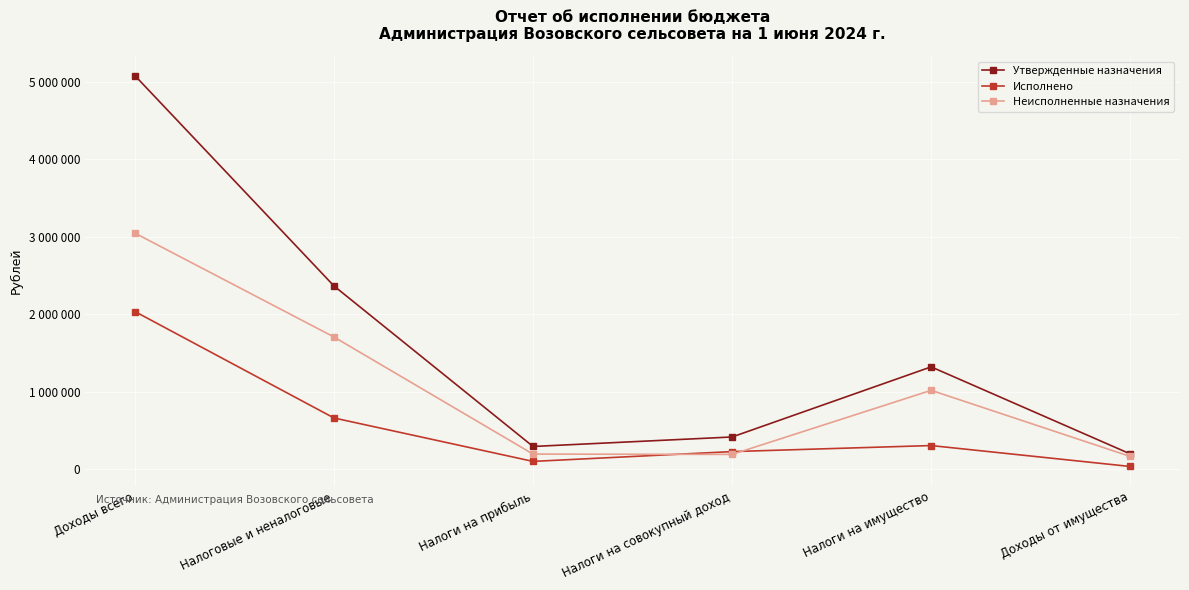

The value of Исполнено at Доходы от имущества is 51326.9. True or false?

False